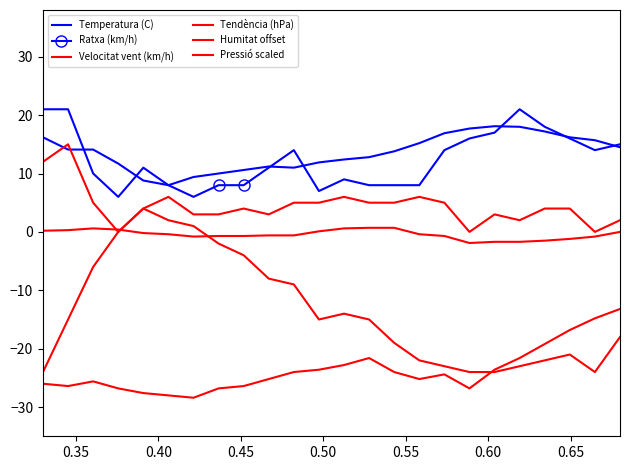

What is the value of the Pressió scaled point at the 3rd from the left?

-25.6